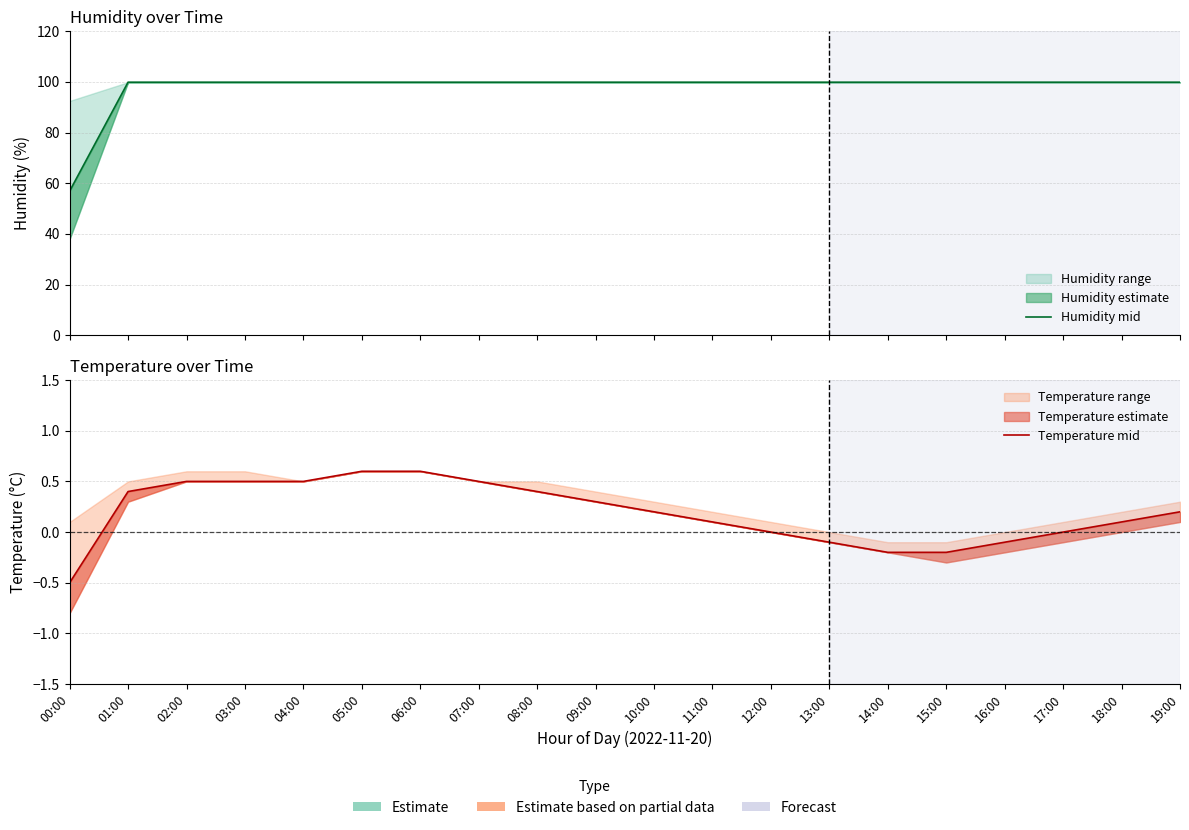

What is the sum of all Temperature mid values?

3.8